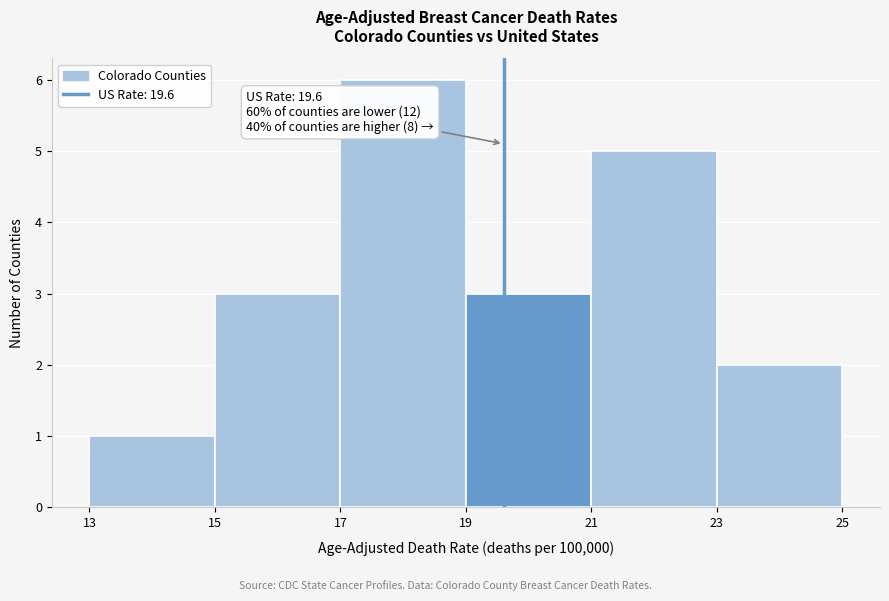

Which range on the x-axis has the tallest bar?

17 to 19